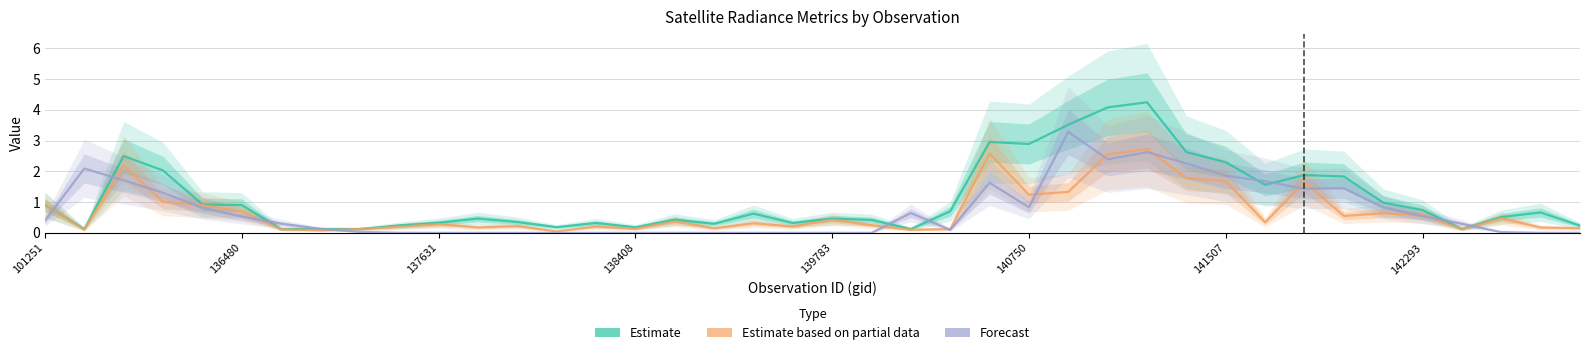

List the series in order of their peak value, lowest first.

Estimate based on partial data, Forecast, Estimate